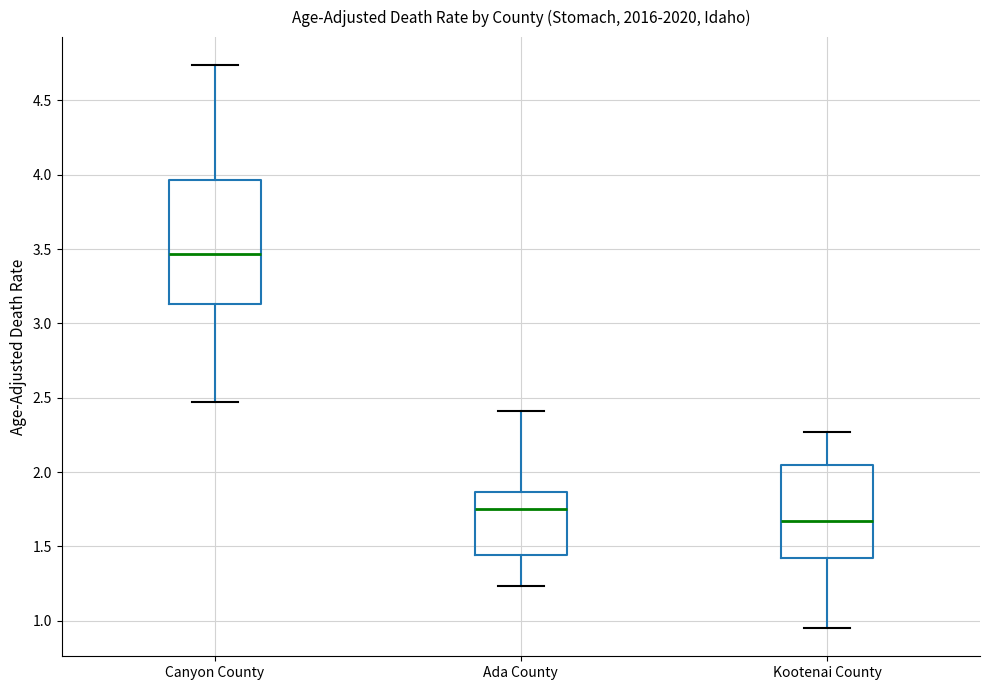

Reading left to right, read every box against the y-axis: the position of its median line, the range the box covers, and the ends of its whiskers. The values are not printed on the chart, so give them approximately, as read against the axis.

Canyon County: median 3.45, box 3.15 to 3.95, whiskers 2.45 to 4.75
Ada County: median 1.75, box 1.45 to 1.85, whiskers 1.25 to 2.40
Kootenai County: median 1.65, box 1.40 to 2.05, whiskers 0.95 to 2.25